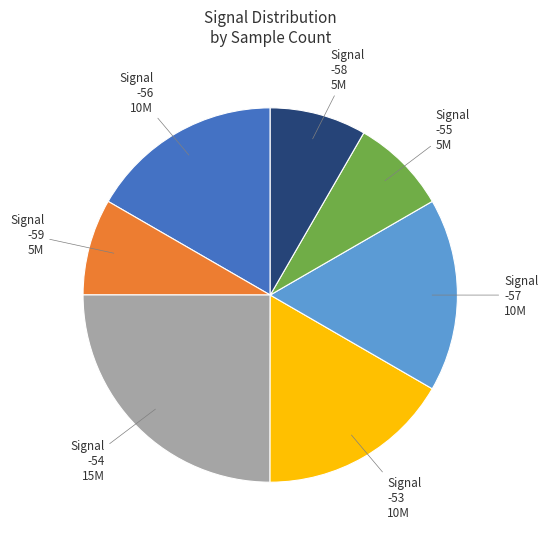

Is there any slice that represents more than half of the pie?

No